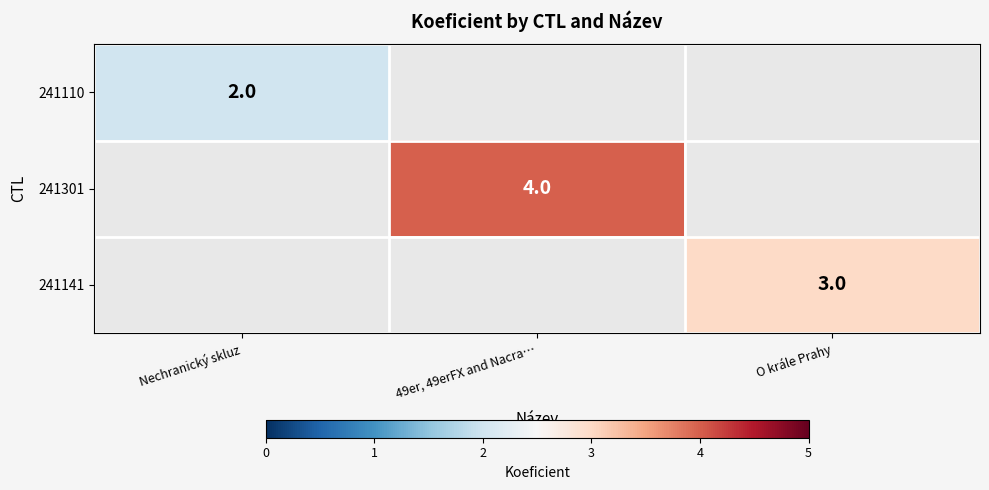

True or false: 241141 has a value of 5 at O krále Prahy.

False